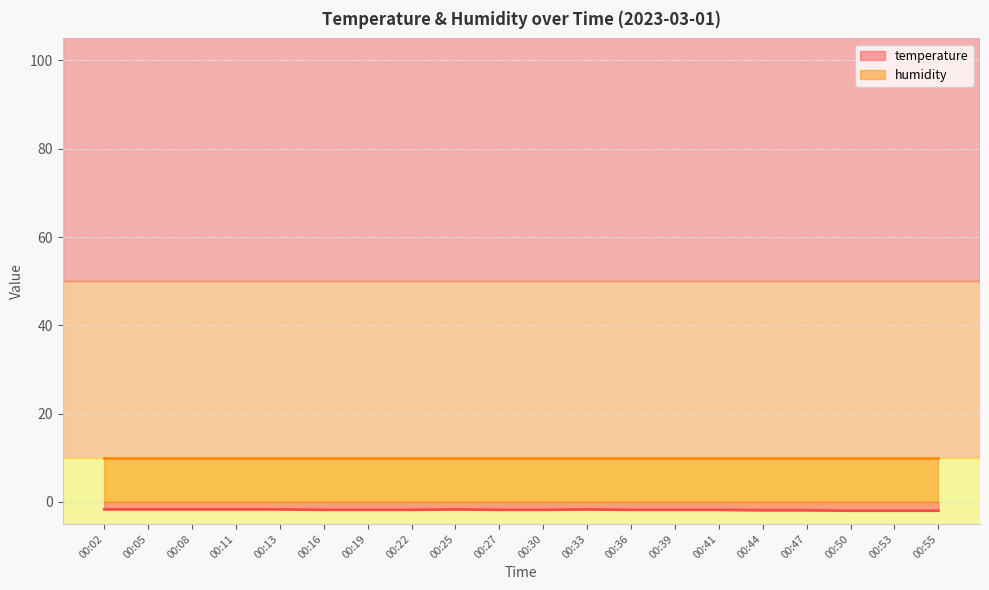

List the labels in order of value, smallest first.

00:50, 00:53, 00:55, 00:44, 00:47, 00:16, 00:19, 00:22, 00:27, 00:30, 00:36, 00:39, 00:41, 00:02, 00:05, 00:08, 00:11, 00:13, 00:25, 00:33